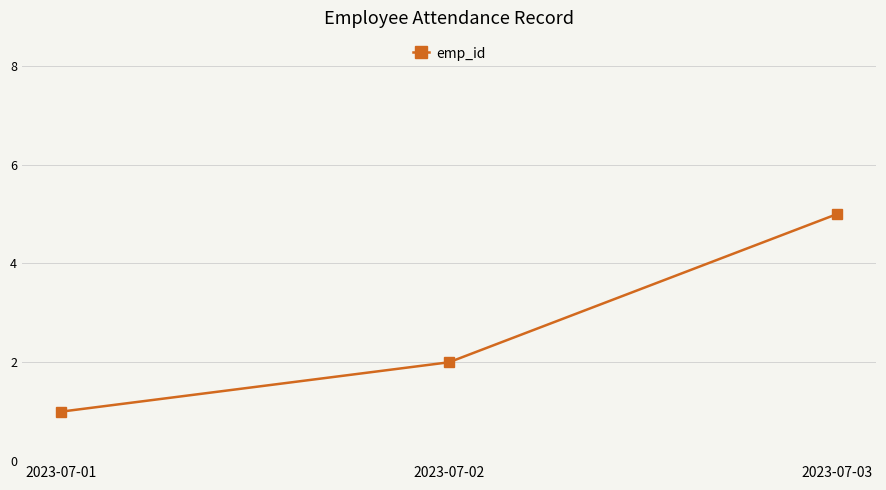

At which category does the chart reach its minimum across all series?

2023-07-01